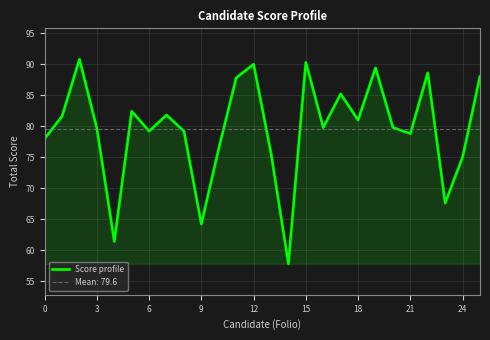

What is the highest value of the Score profile series?

90.8